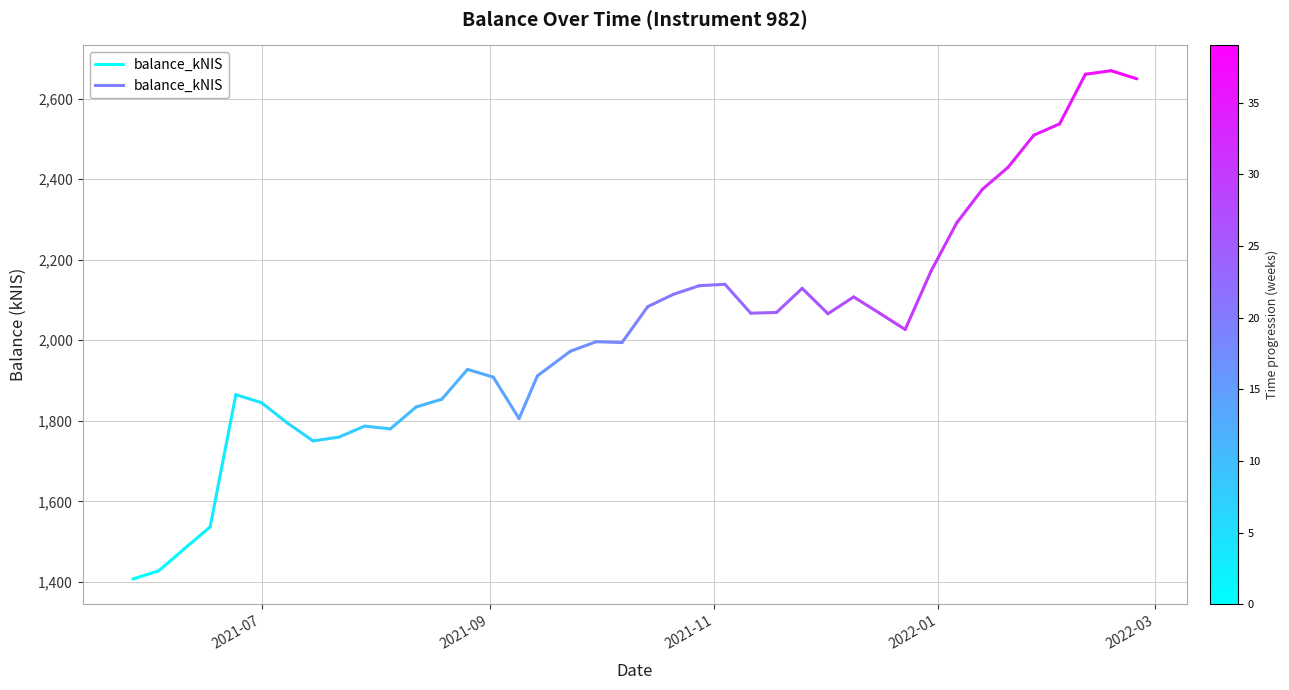

How many series are shown in this chart?

1